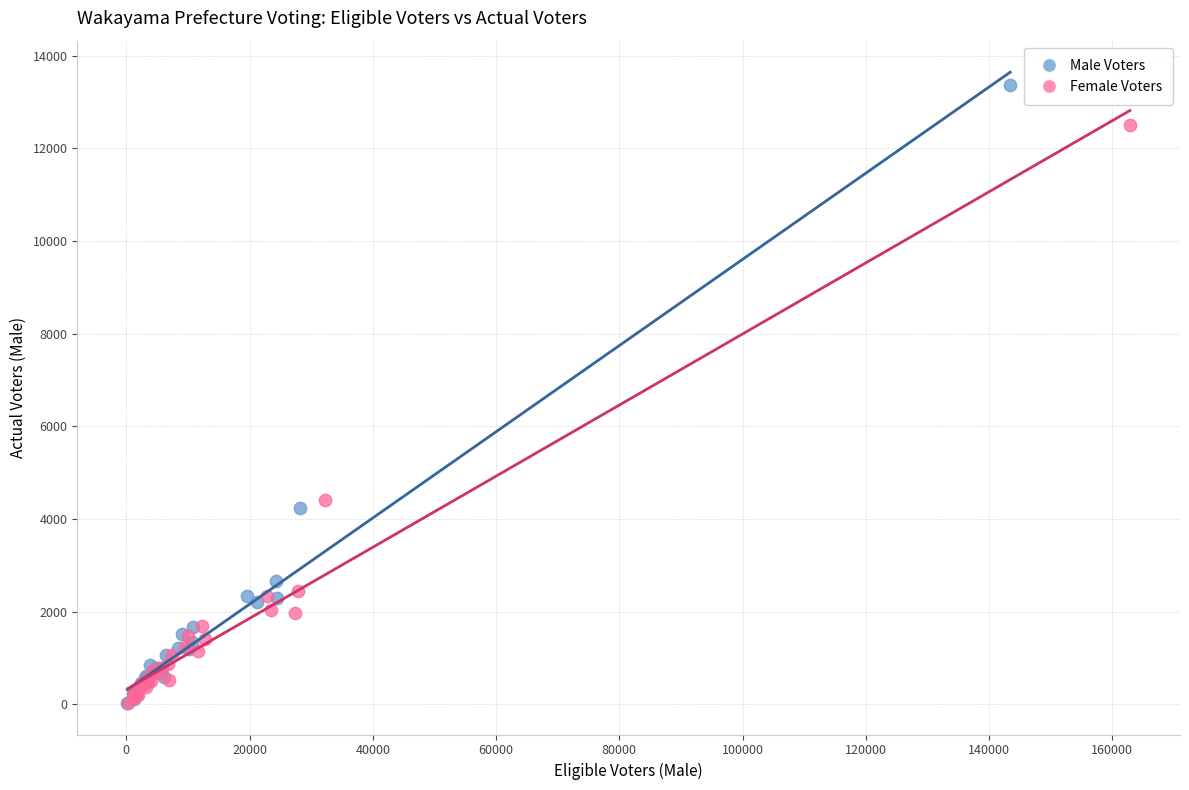

What are all the series names shown in the legend?

Male Voters, Female Voters